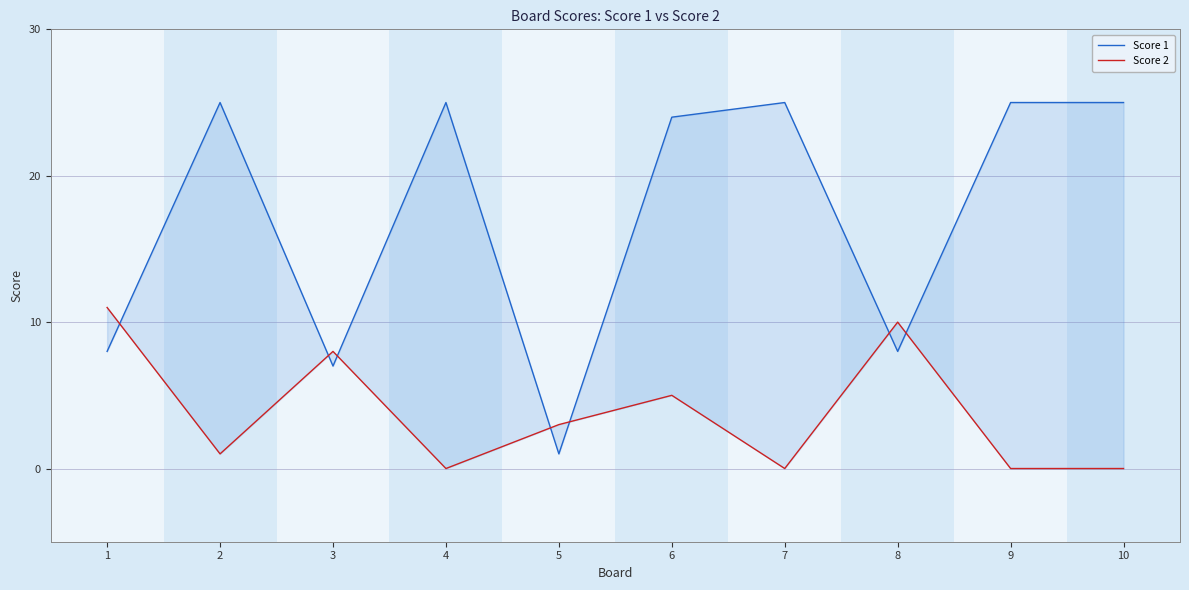

Reading left to right, transcribe all the data shown in this chart.

Score 1: 1=8	2=25	3=7	4=25	5=1	6=24	7=25	8=8	9=25	10=25
Score 2: 1=11	2=1	3=8	4=0	5=3	6=5	7=0	8=10	9=0	10=0